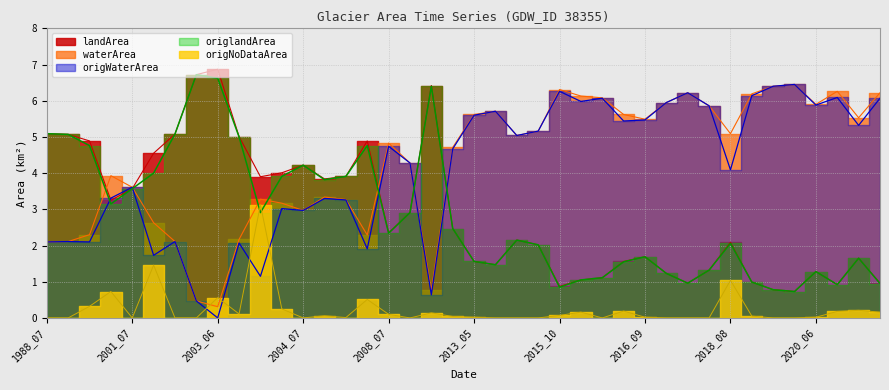

Where does the origWaterArea series first go above 4?

2008_07